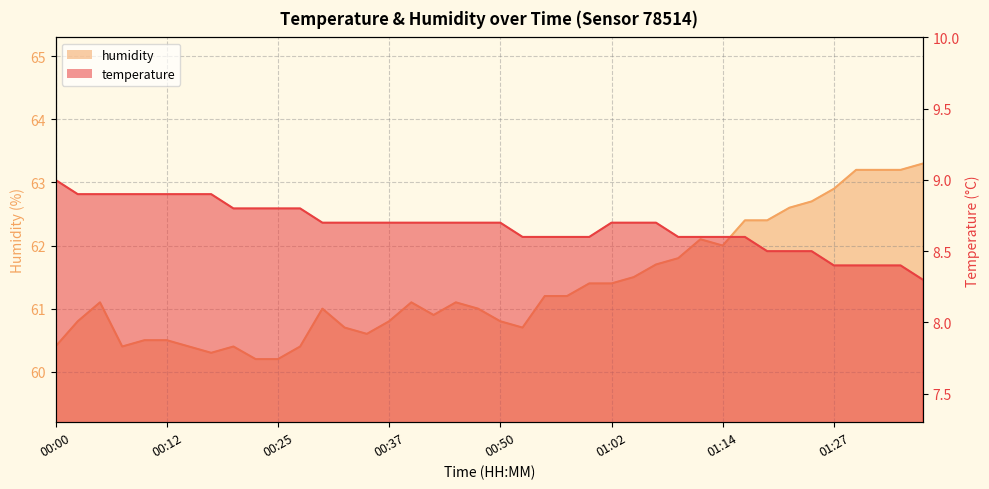

What is the value of the temperature point at the 26th from the left?

8.7